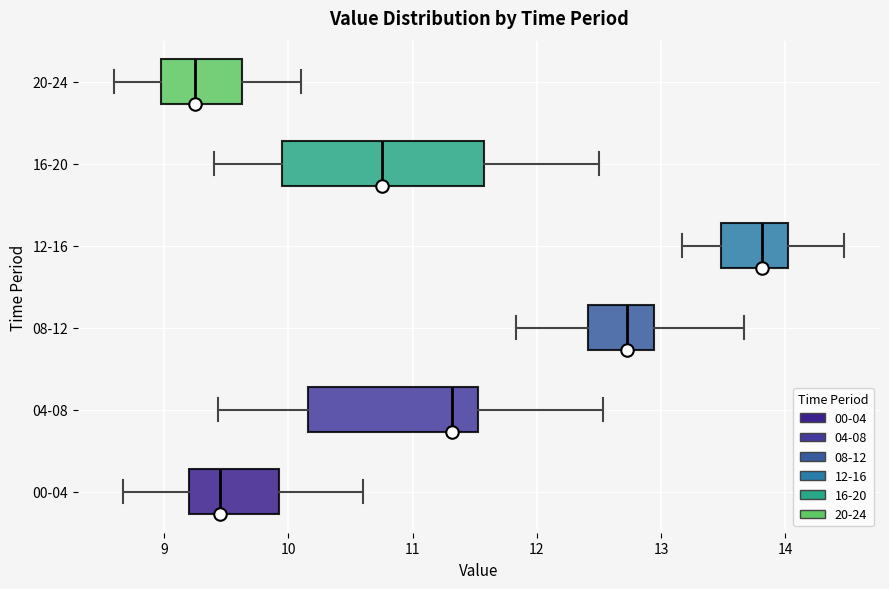

Comparing the boxes themselves (not the whiskers), which one is the widest?

16-20